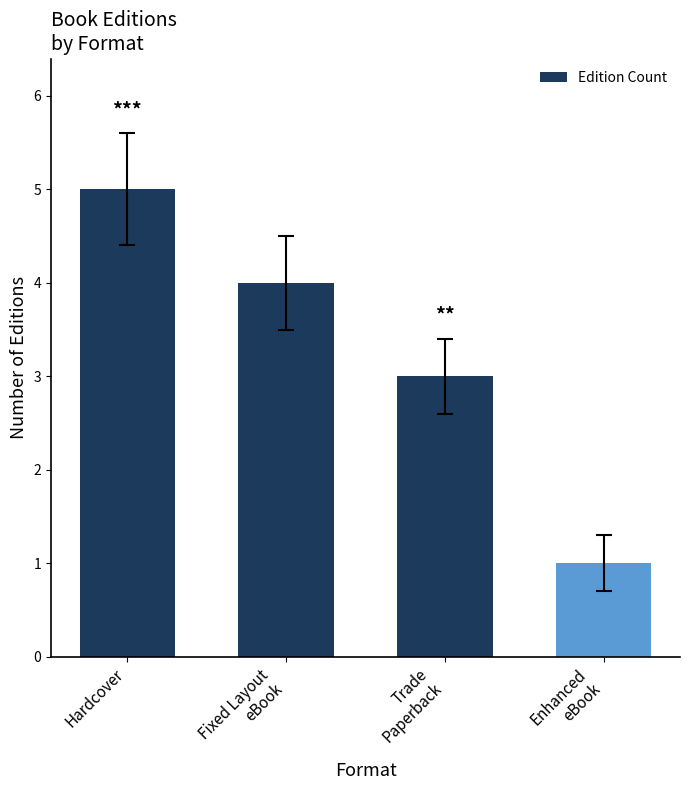

List the labels in order of value, smallest first.

Enhanced
eBook, Trade
Paperback, Fixed Layout
eBook, Hardcover